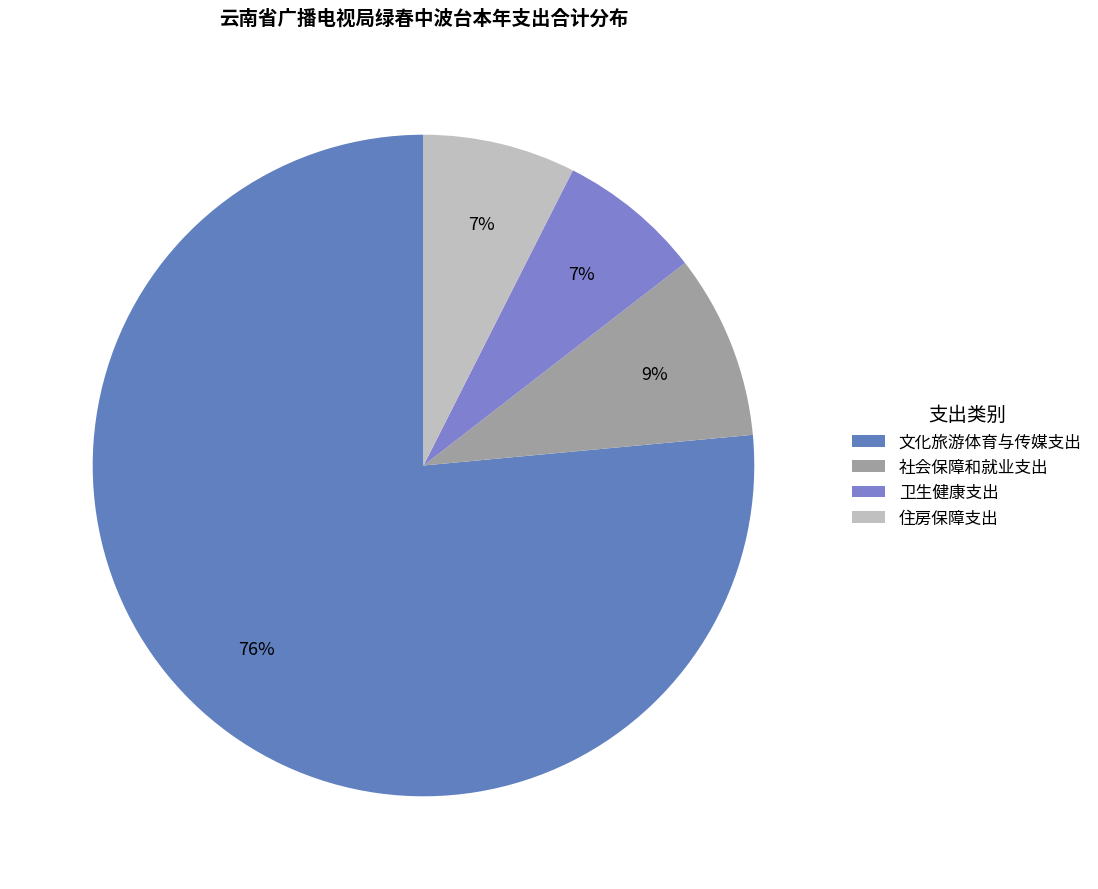

Which slice is the largest?

文化旅游体育与传媒支出